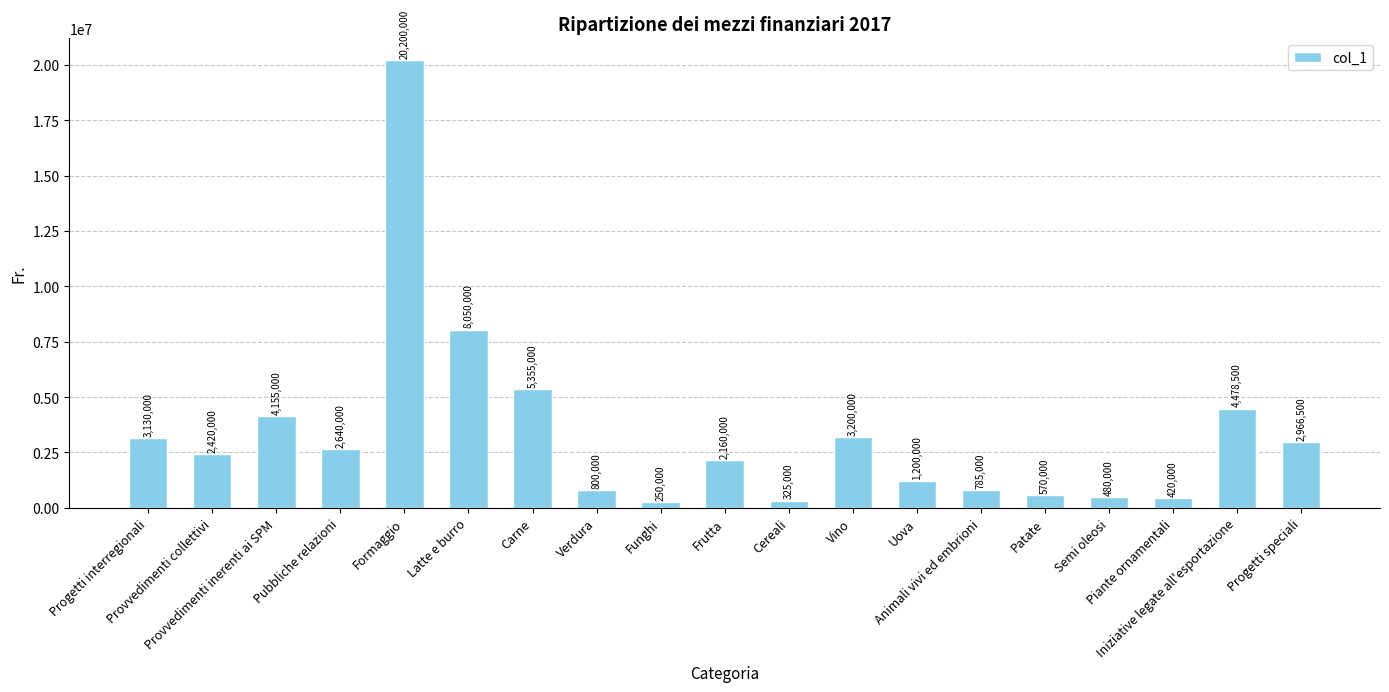

What is the average value?

3346579